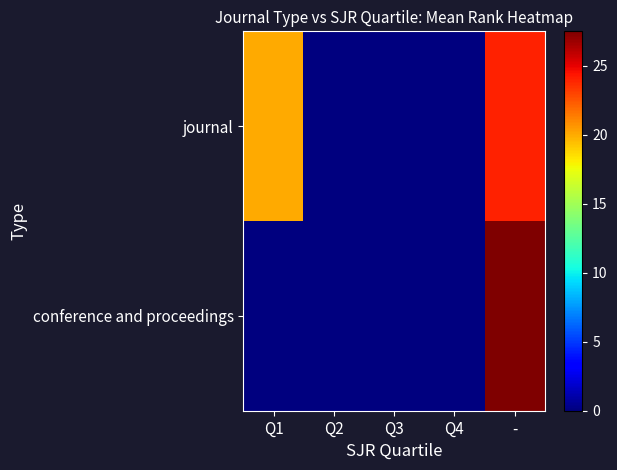

Which series has the widest spread of values?

conference and proceedings